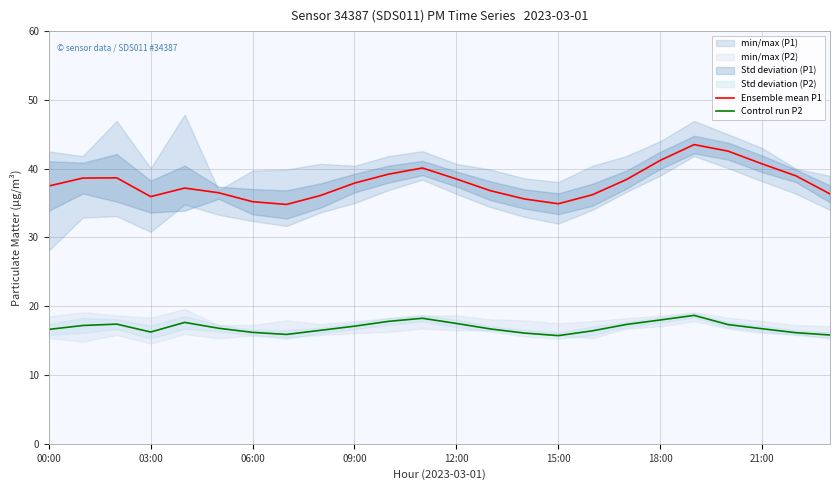

The value of Control run P2 at 12:00 is 9.0. True or false?

False